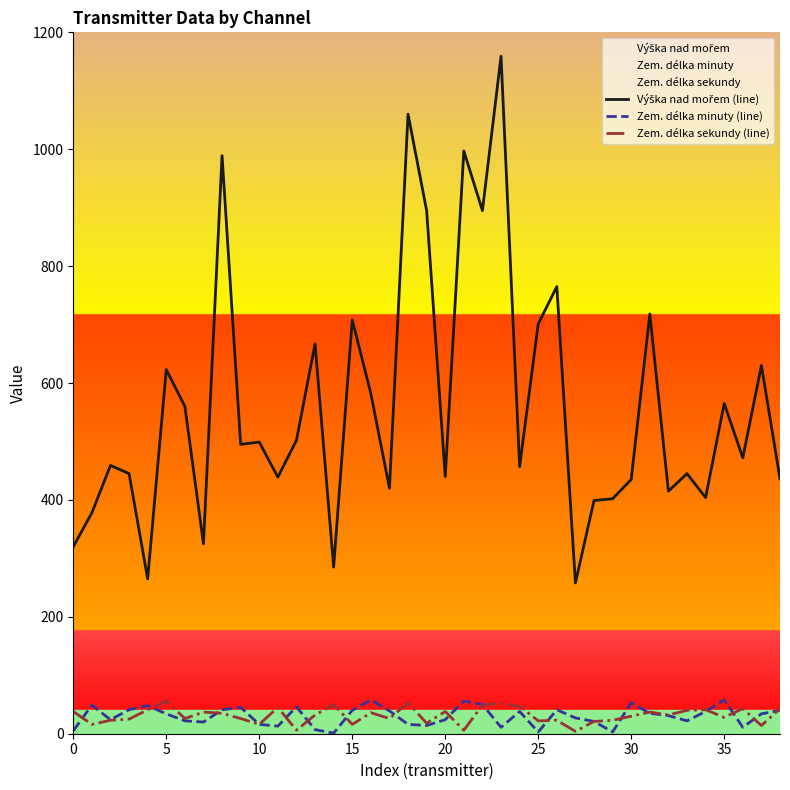

What is the greatest value displayed?

1159